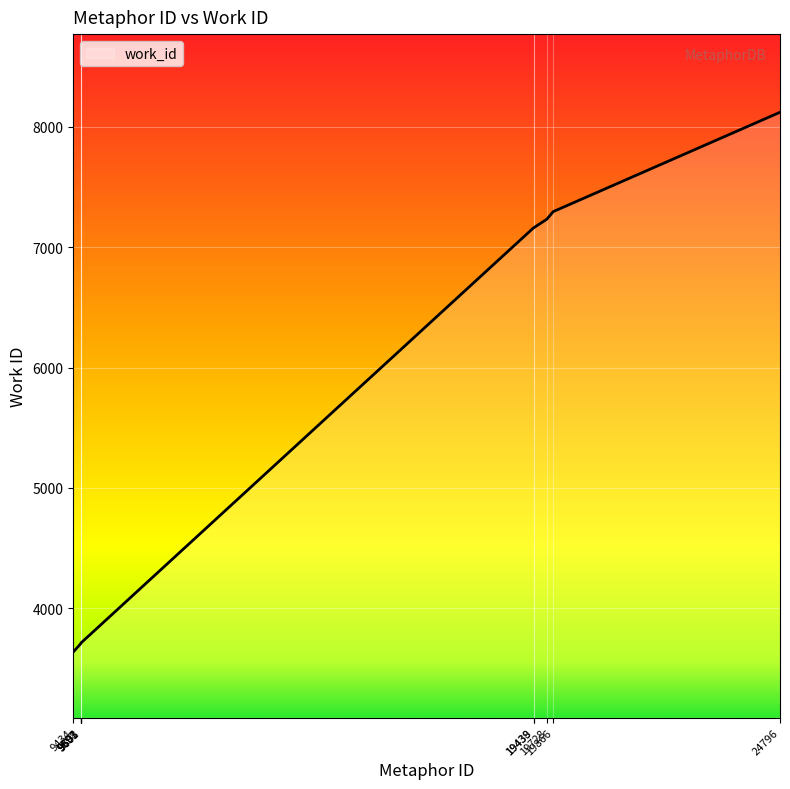

What is the smallest value displayed?

3635